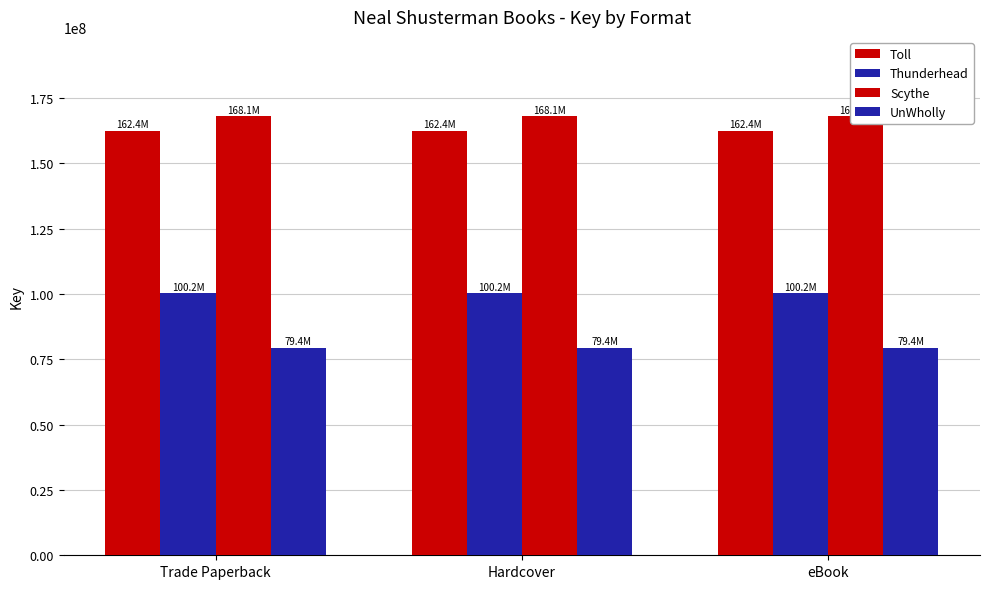

How many bars are there in total?

12